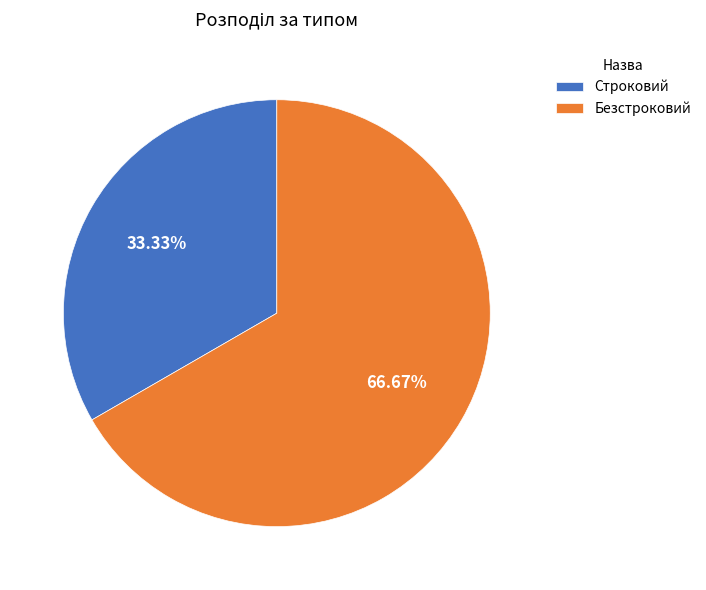

How many slices are in this pie chart?

2